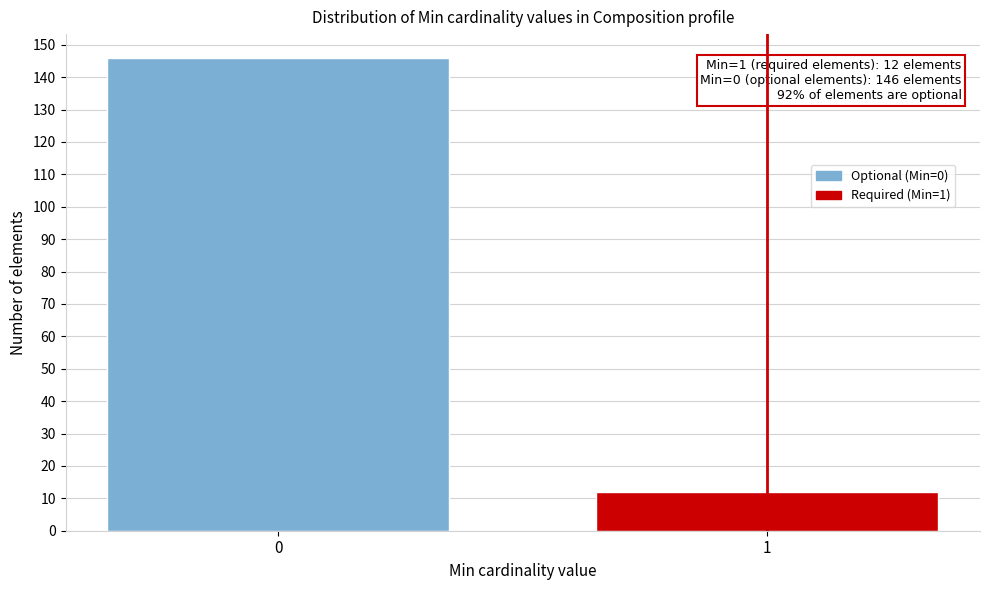

Reading right to left, transcribe all the data shown in this chart.

12	146